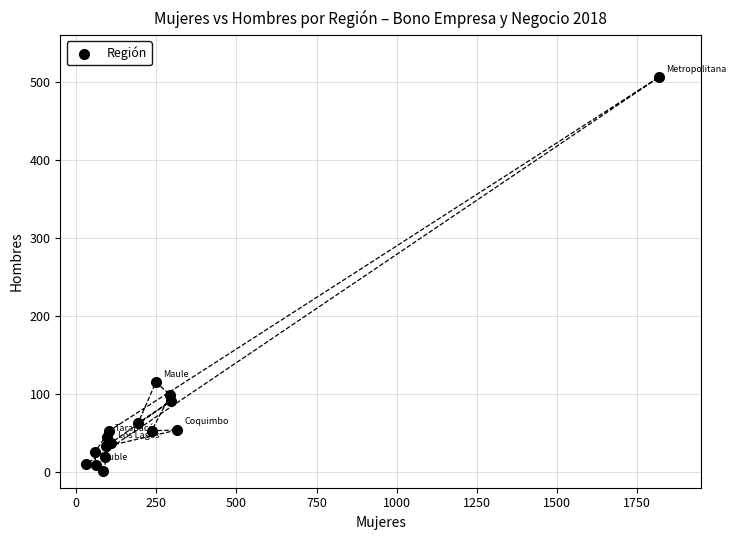

What Y value in the scatter plot is closest to 253?

115